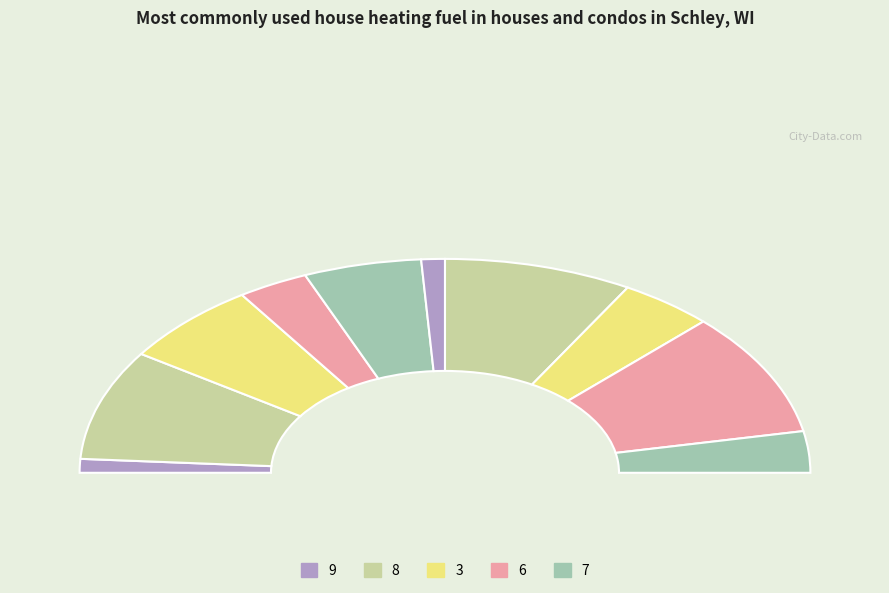

Between 7 and 8, which is larger?

8